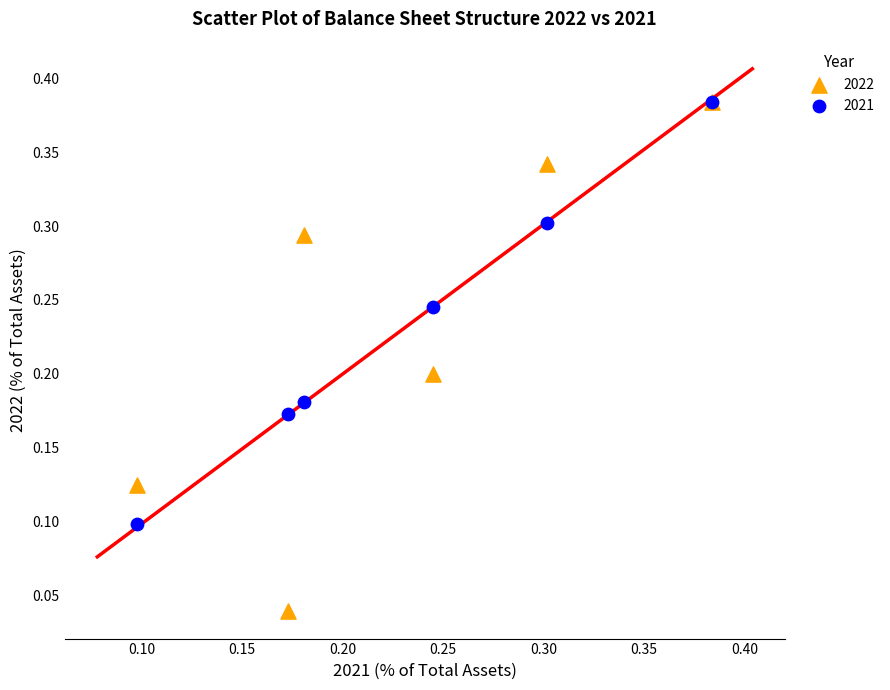

Which series has the largest Y range (max minus min)?

2022